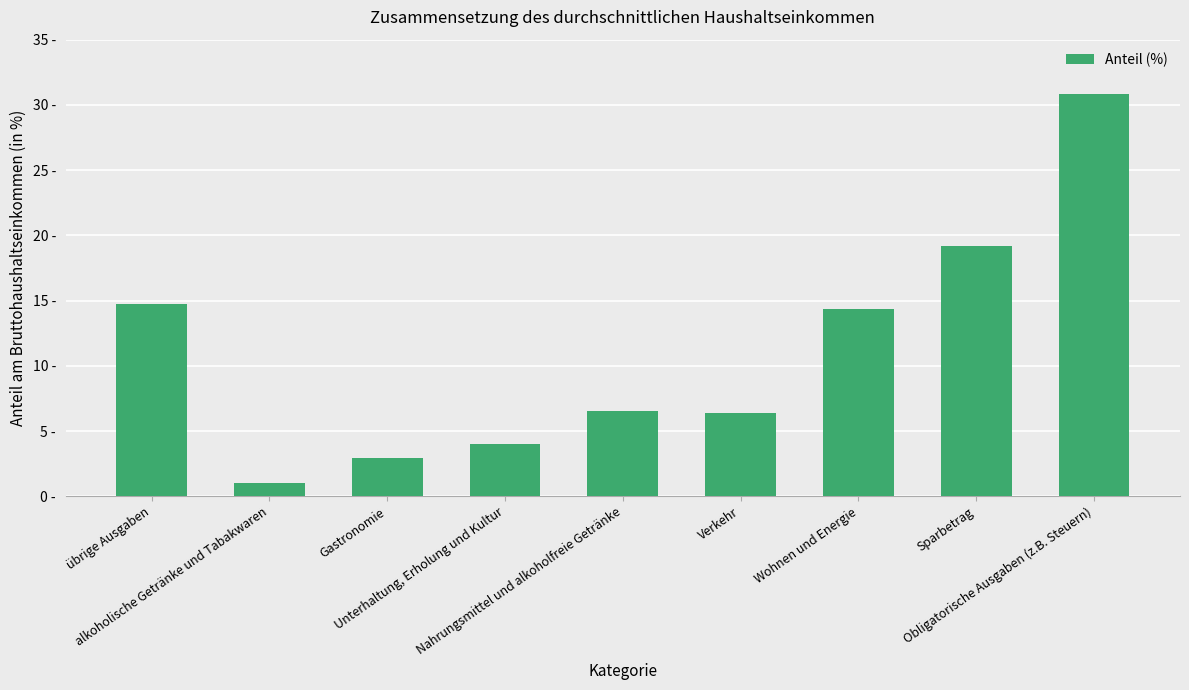

At which label is the value closest to 15?

übrige Ausgaben